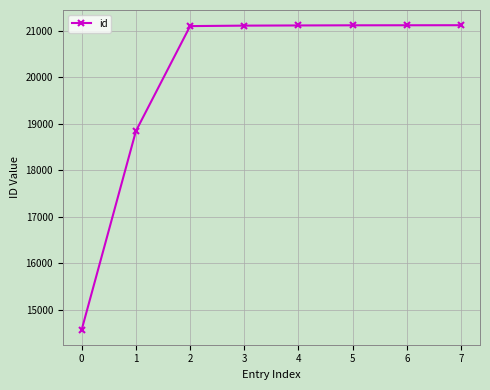

What is the change in value from 1 to 4?

+2273